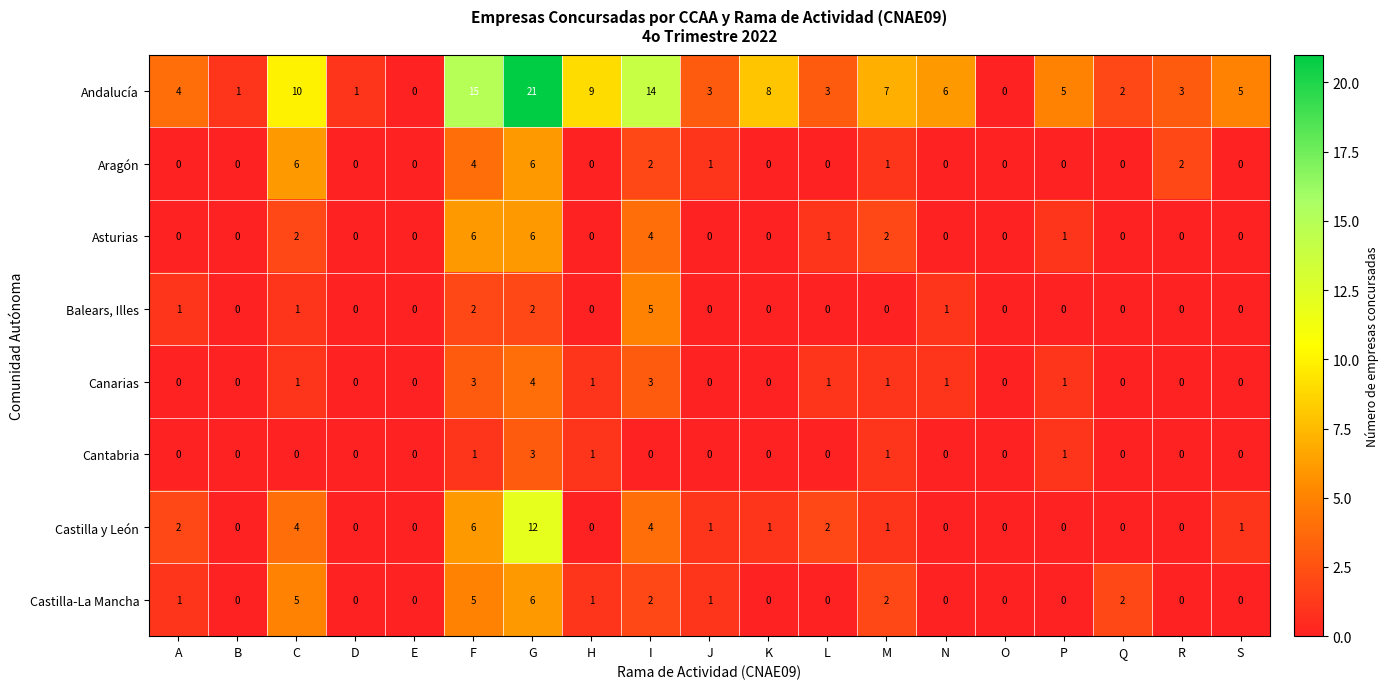

What is the difference between the second highest and minimum values in the Castilla y León series?

6